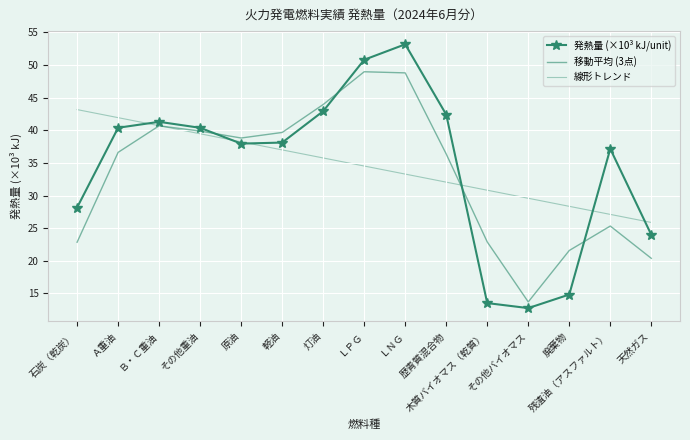

Reading left to right, what are all the values shown in this chart?

発熱量 (×10³ kJ/unit): 28.2	40.4	41.3	40.4	38.0	38.1	42.9	50.8	53.2	42.4	13.5	12.8	14.8	37.2	24.0
移動平均 (3点): 22.9	36.6	40.7	39.9	38.8	39.7	44.0	49.0	48.8	36.4	22.9	13.7	21.6	25.3	20.4
線形トレンド: 43.2	41.9	40.7	39.5	38.2	37.0	35.8	34.5	33.3	32.1	30.8	29.6	28.4	27.1	25.9